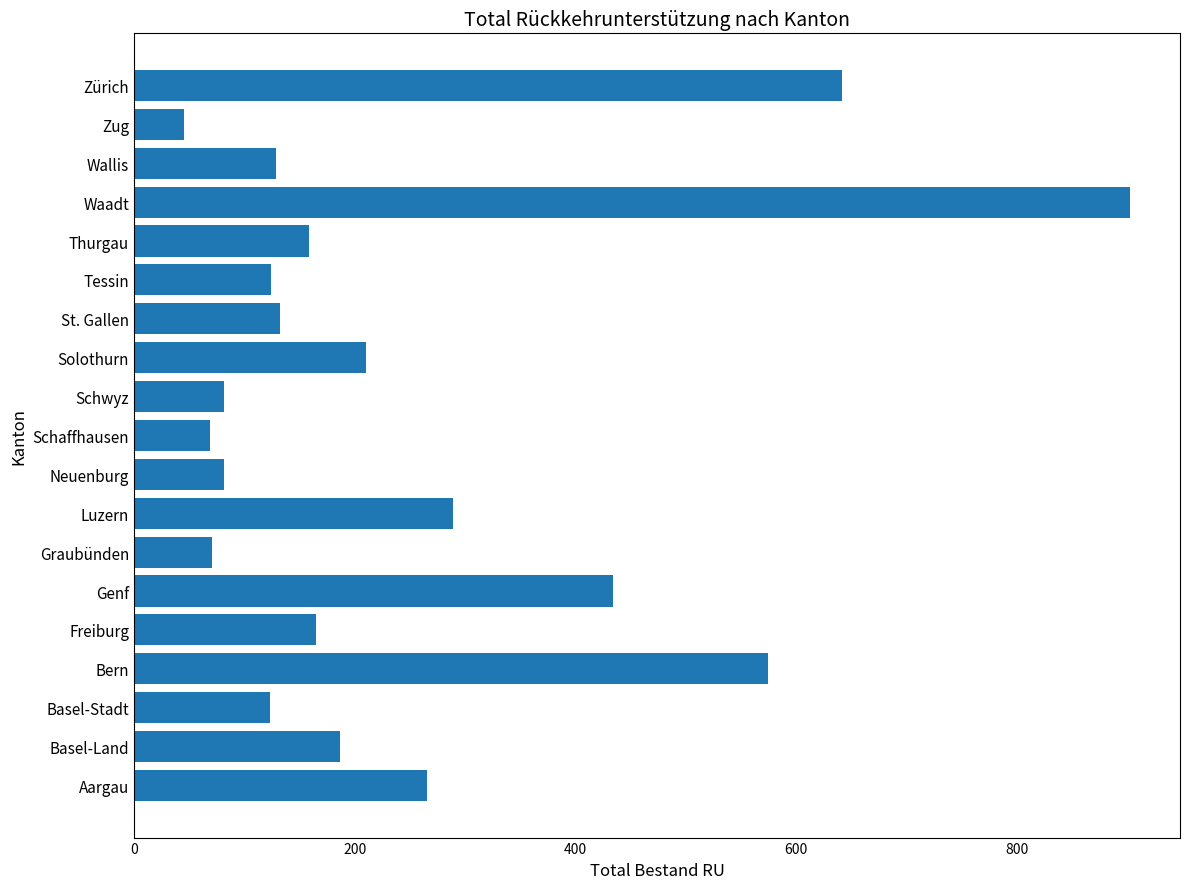

What is the difference between the values at Zug and Solothurn?

165